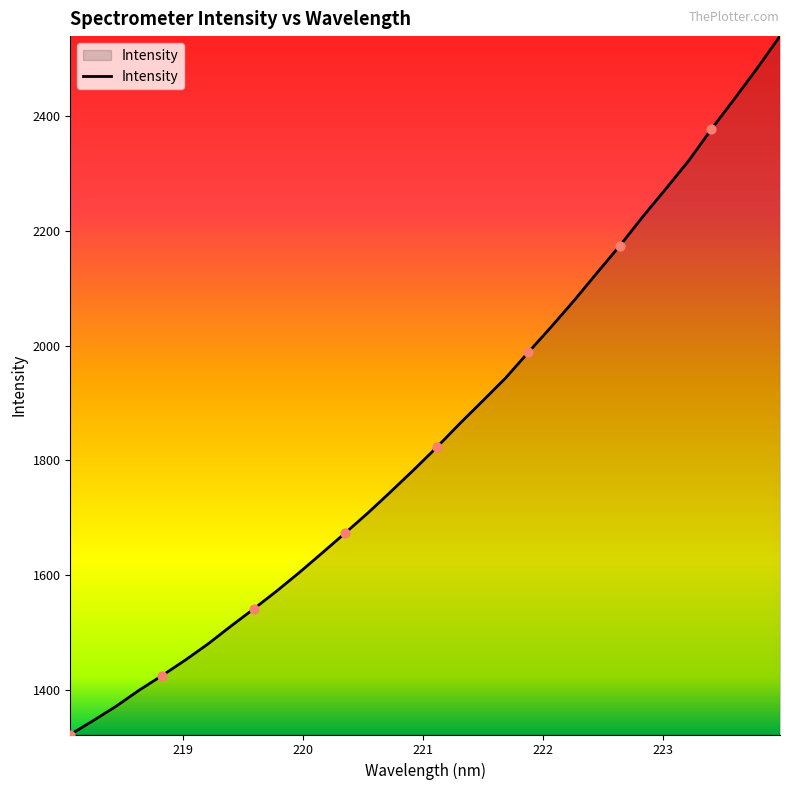

What is the minimum value shown in the chart?

1321.7